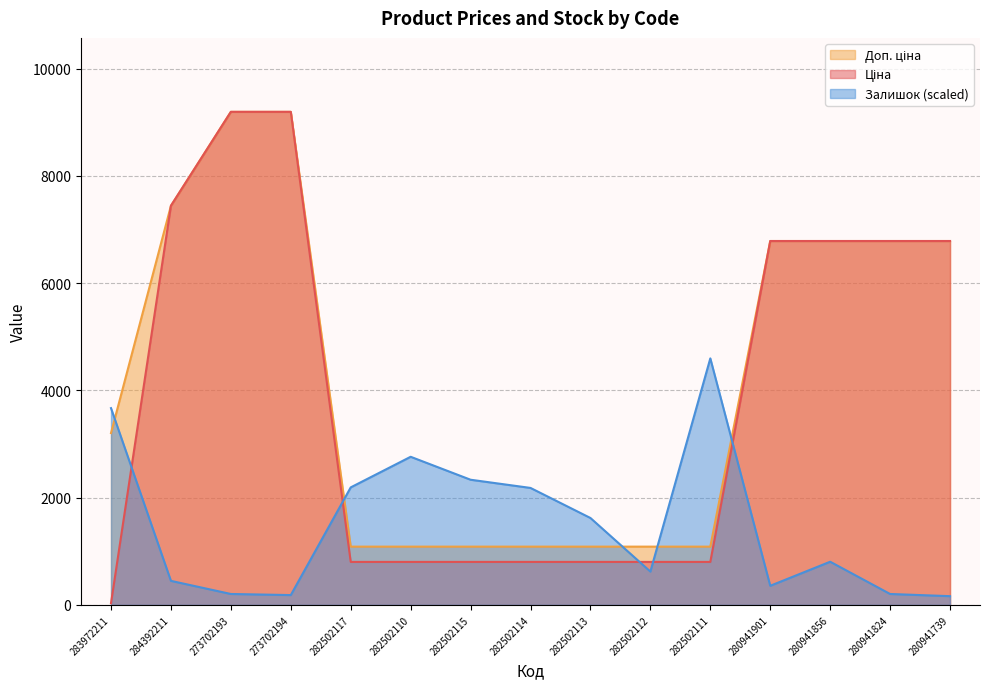

Reading right to left, extract all data points from this chart.

Ціна: 6787.1	6787.1	6787.1	6787.1	802.1	802.1	802.1	802.1	802.1	802.1	802.1	9196.3	9196.3	7444.6	32.0
Доп. ціна: 6787.1	6787.1	6787.1	6787.1	1087.0	1087.0	1087.0	1087.0	1087.0	1087.0	1087.0	9196.3	9196.3	7444.6	3205.0
Залишок: 163.1	203.9	805.4	356.8	4598.1	621.9	1621.1	2181.8	2334.8	2763.0	2192.0	183.5	203.9	448.6	3670.4